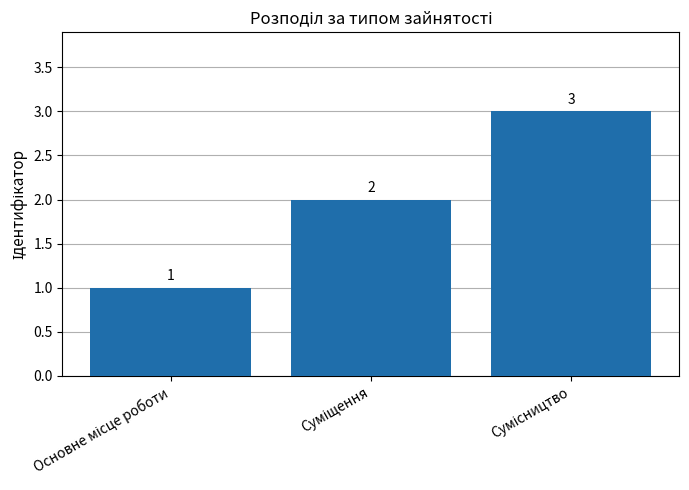

Reading left to right, transcribe all the data shown in this chart.

1	2	3